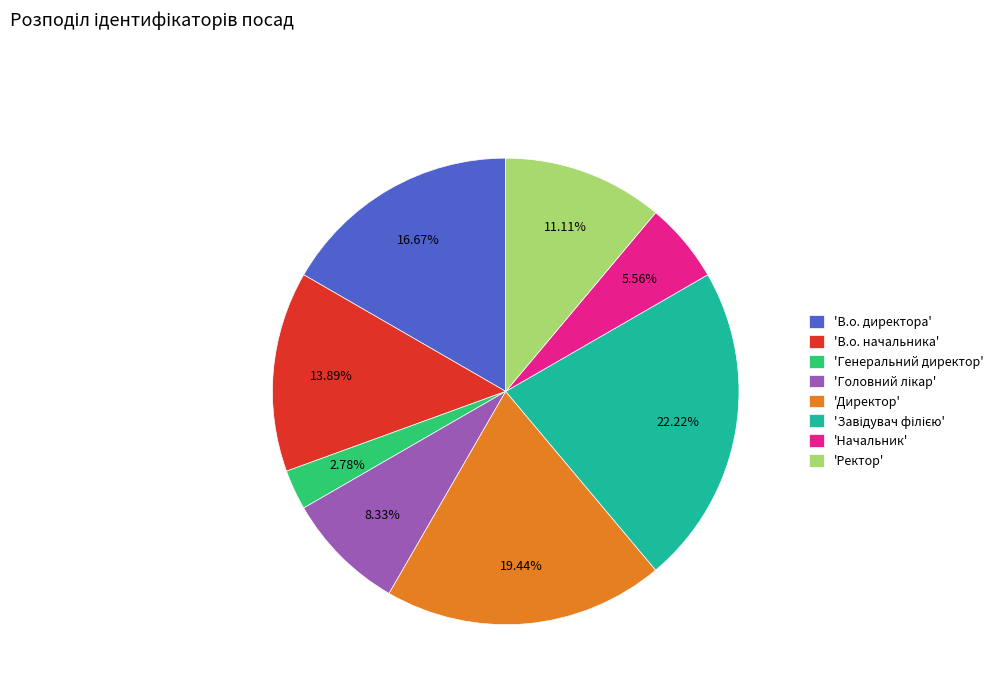

Approximately how many times larger is the value at 'Директор' compared to 'В.о. начальника'?

1.4